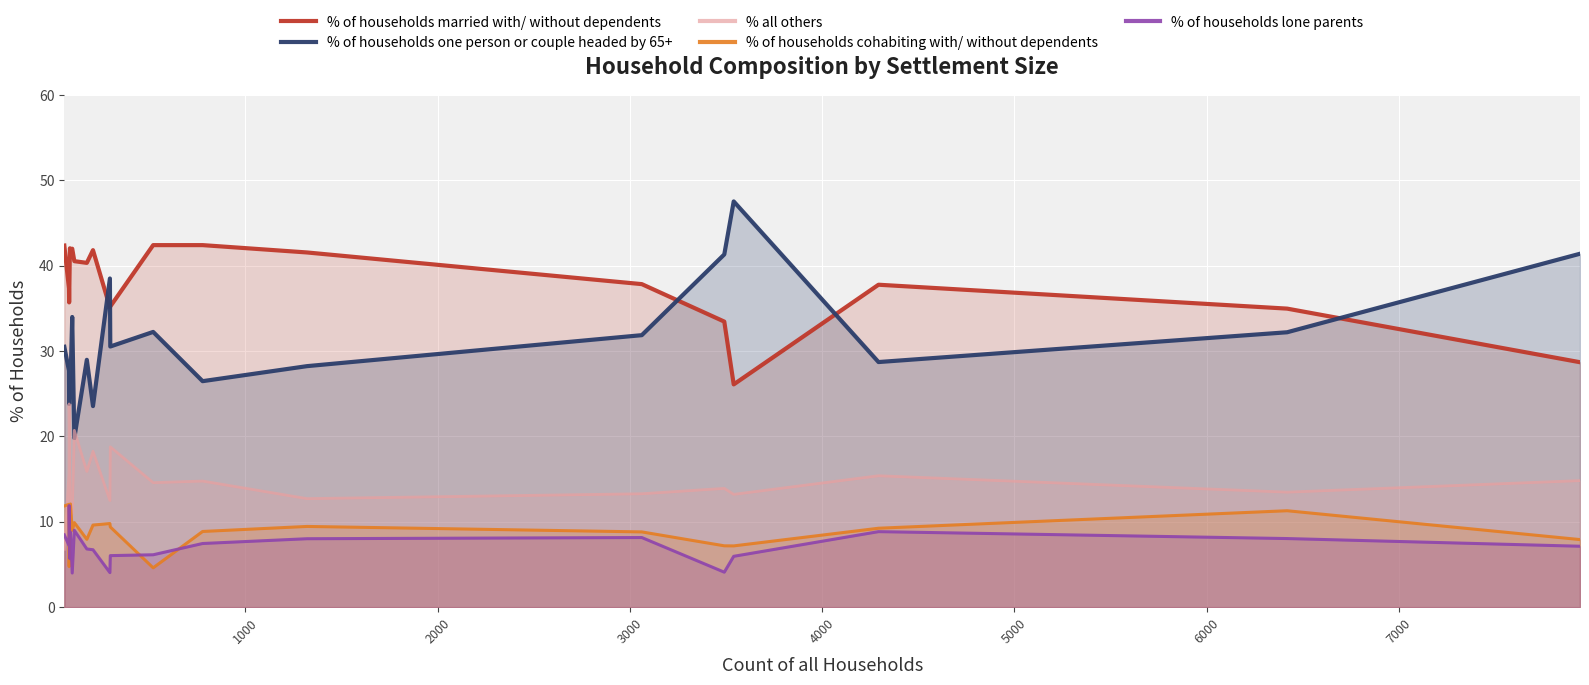

Reading left to right, transcribe all the data shown in this chart.

% of households married with/ without dependents: 42.4	37.4	35.7	42.0	41.8	42.0	40.5	40.3	41.8	35.1	35.2	42.4	42.4	41.6	37.9	33.5	26.1	37.8	35.0	28.7
% of households one person or couple headed by 65+: 30.5	27.7	23.8	27.3	26.4	34.0	19.8	29.0	23.6	38.5	30.5	32.2	26.5	28.2	31.9	41.3	47.5	28.7	32.2	41.4
% all others: 6.8	15.7	23.8	13.6	11.0	11.0	20.7	15.9	18.3	12.5	18.8	14.6	14.8	12.7	13.3	13.9	13.2	15.4	13.5	14.8
% of households cohabiting with/ without dependents: 11.9	12.1	4.8	11.4	12.1	9.0	9.9	8.0	9.6	9.8	9.4	4.6	8.9	9.5	8.8	7.2	7.2	9.2	11.3	7.9
% of households lone parents: 8.5	7.2	11.9	5.7	8.8	4.0	9.0	6.8	6.7	4.0	6.0	6.1	7.5	8.0	8.2	4.1	6.0	8.8	8.0	7.1